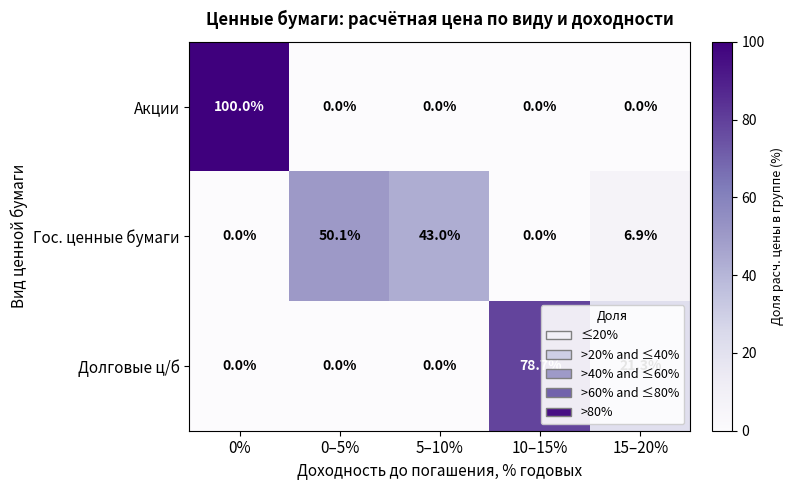

The value of Акции at 15–20% is 36.2. True or false?

False